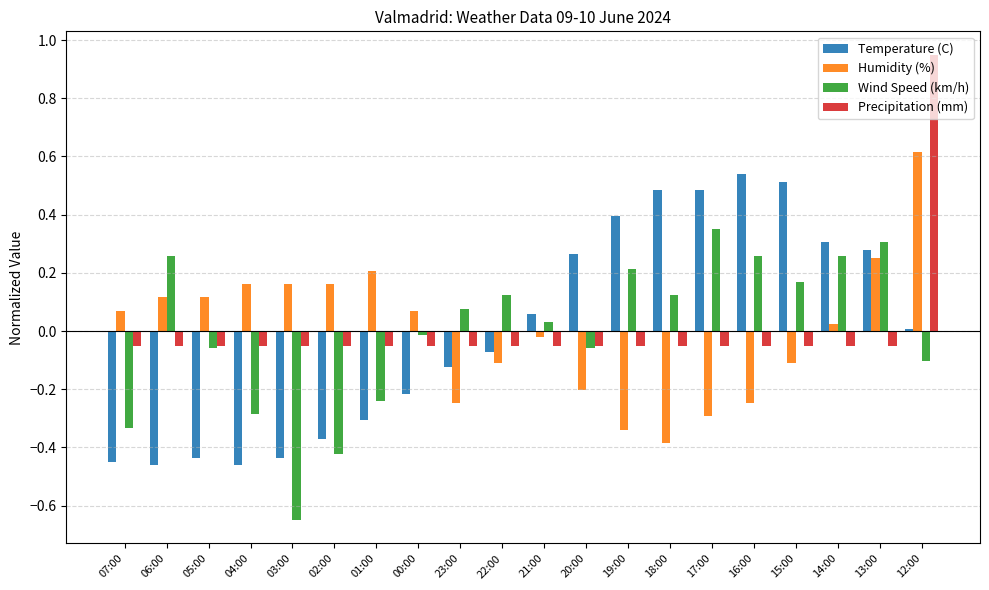

What is the difference between the maximum and second lowest values in the Wind Speed (km/h) series?

0.8